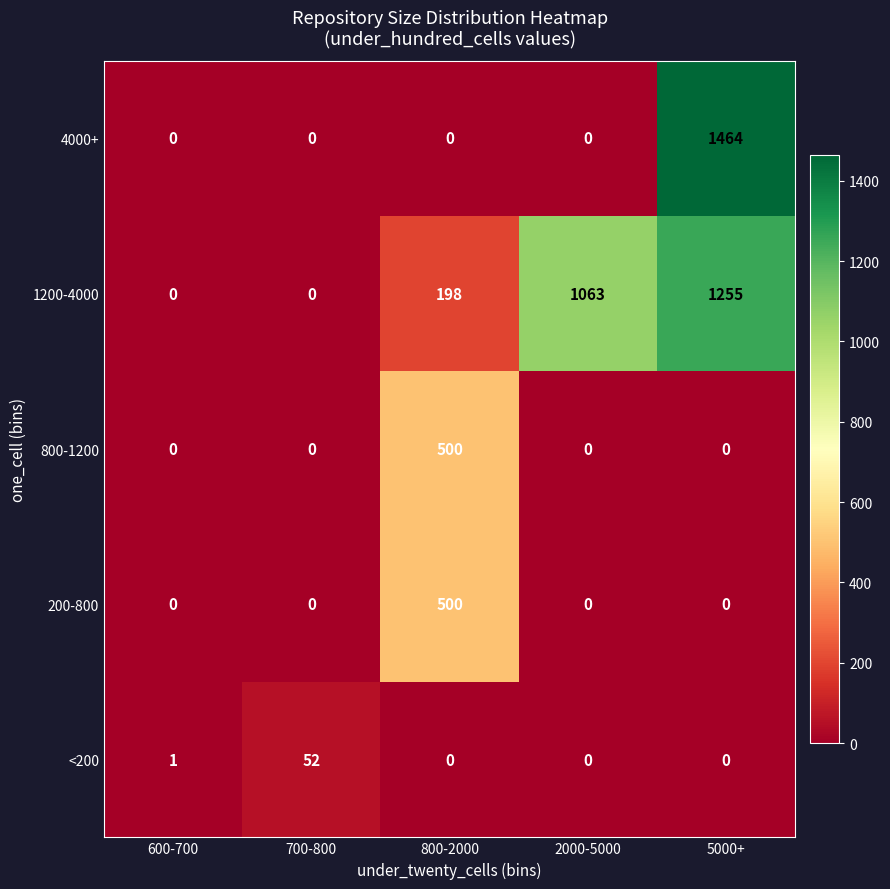

Which series has the largest total across all categories?

1200-4000